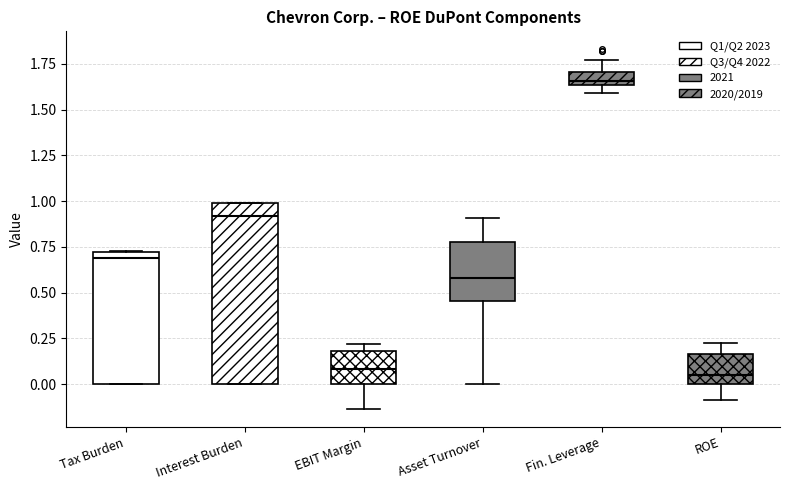

Where is the upper edge of the box for Tax Burden on the y-axis? The values are not printed on the chart, so give them approximately, as read against the axis.

0.70